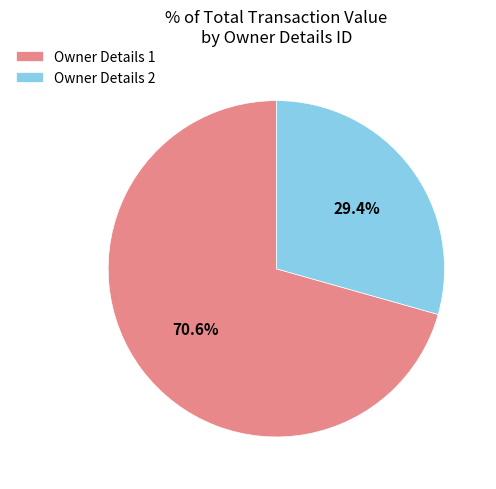

Which has a higher value, Owner Details 2 or Owner Details 1?

Owner Details 1